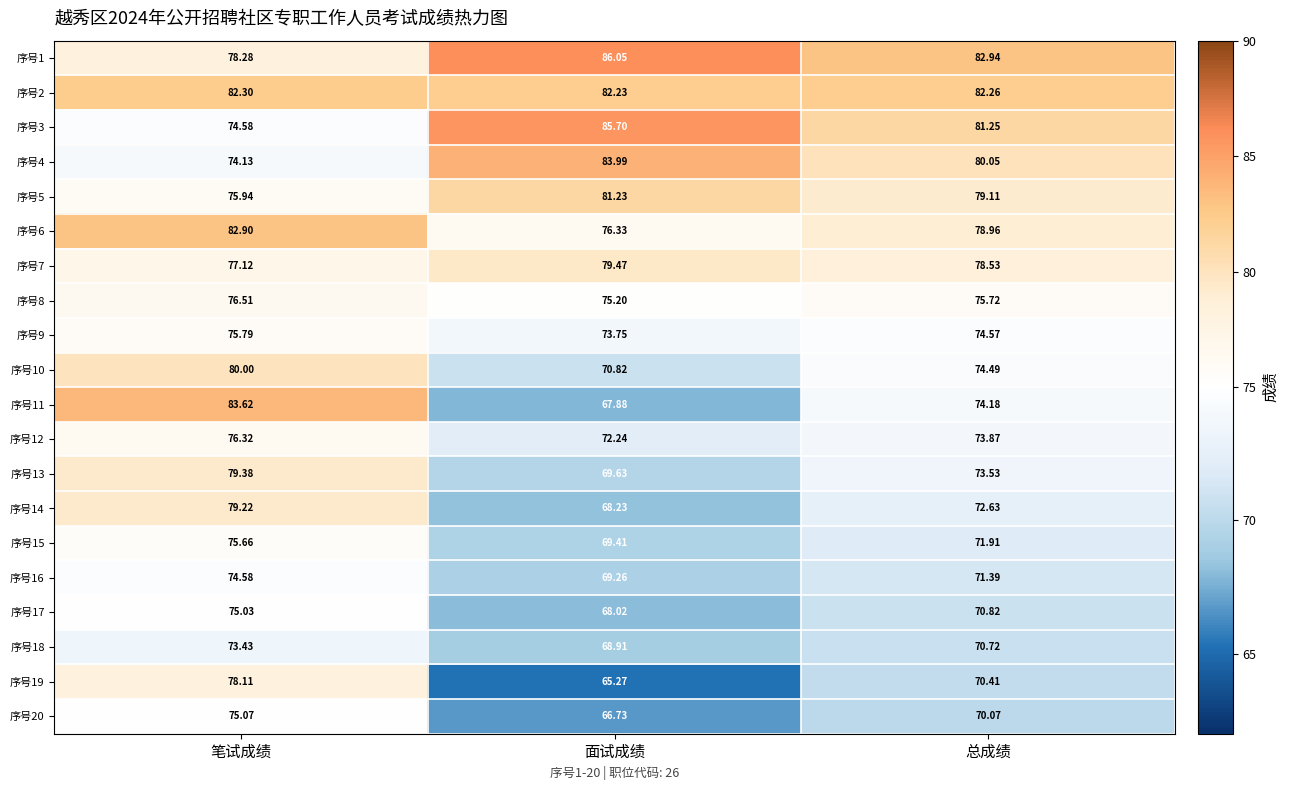

How many categories are shown in the chart?

3